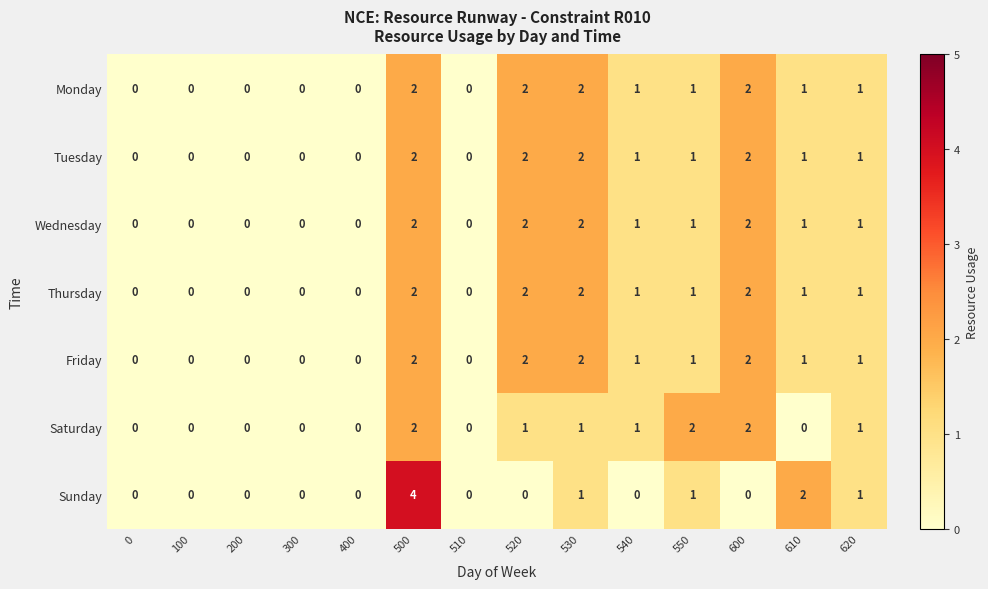

The value of Tuesday at 300 is 0. True or false?

True